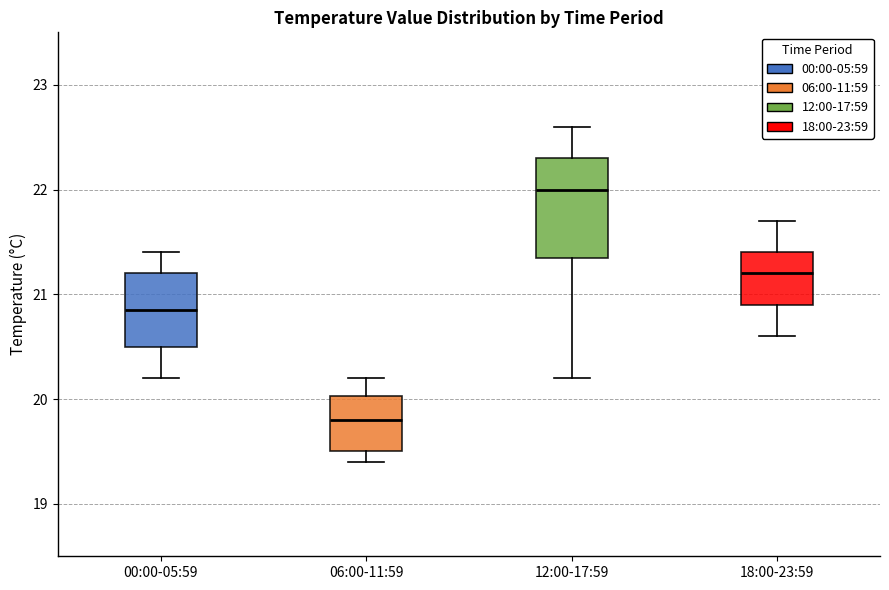

Which box's median line is the highest?

12:00-17:59